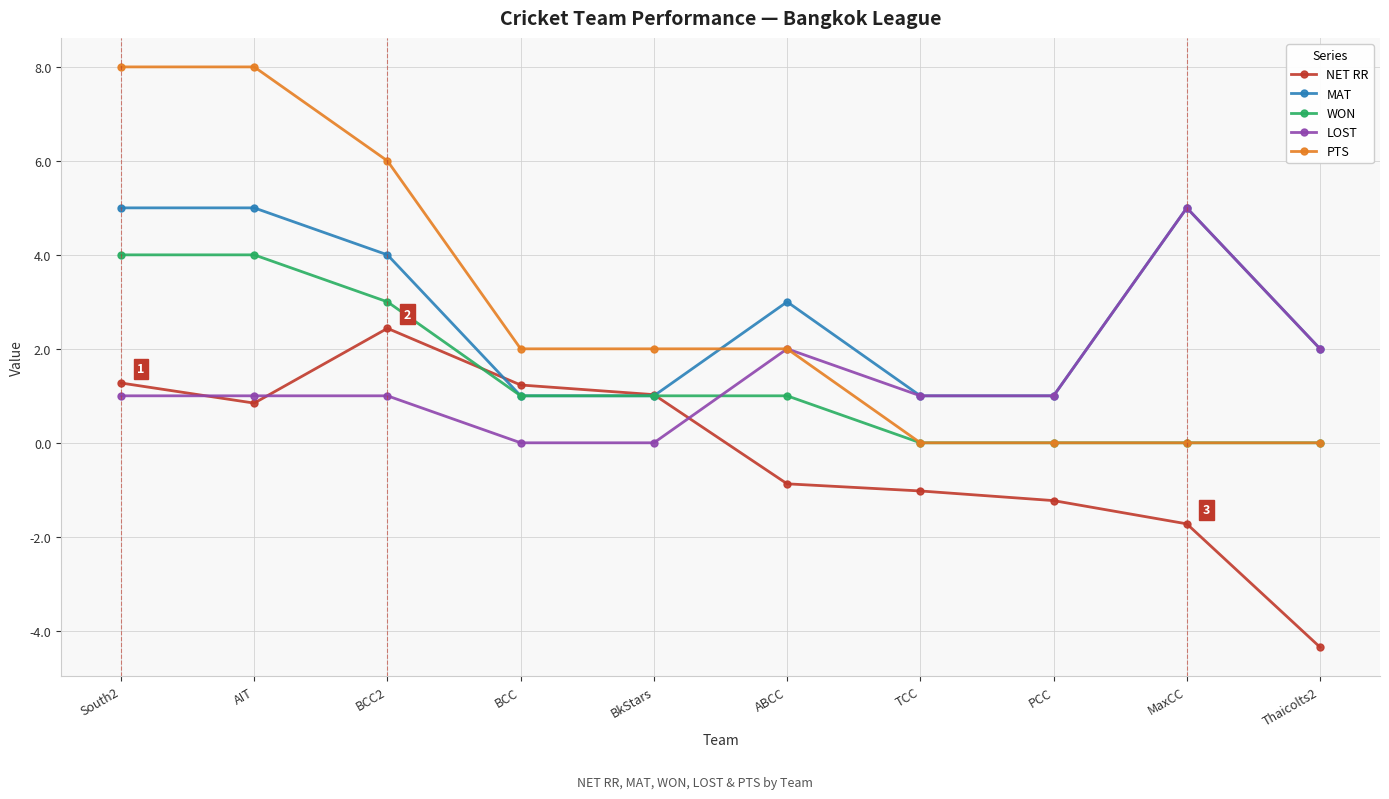

Which series has the largest range (max minus min)?

PTS